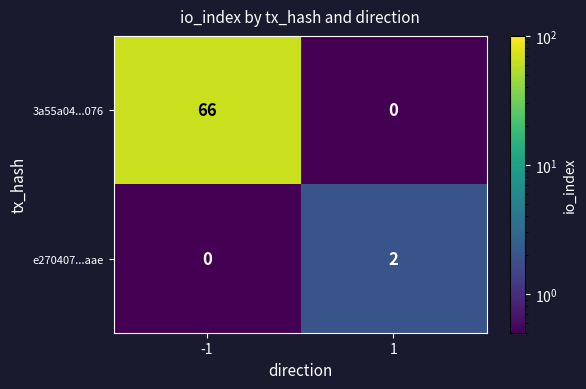

What is the minimum value shown in the chart?

0